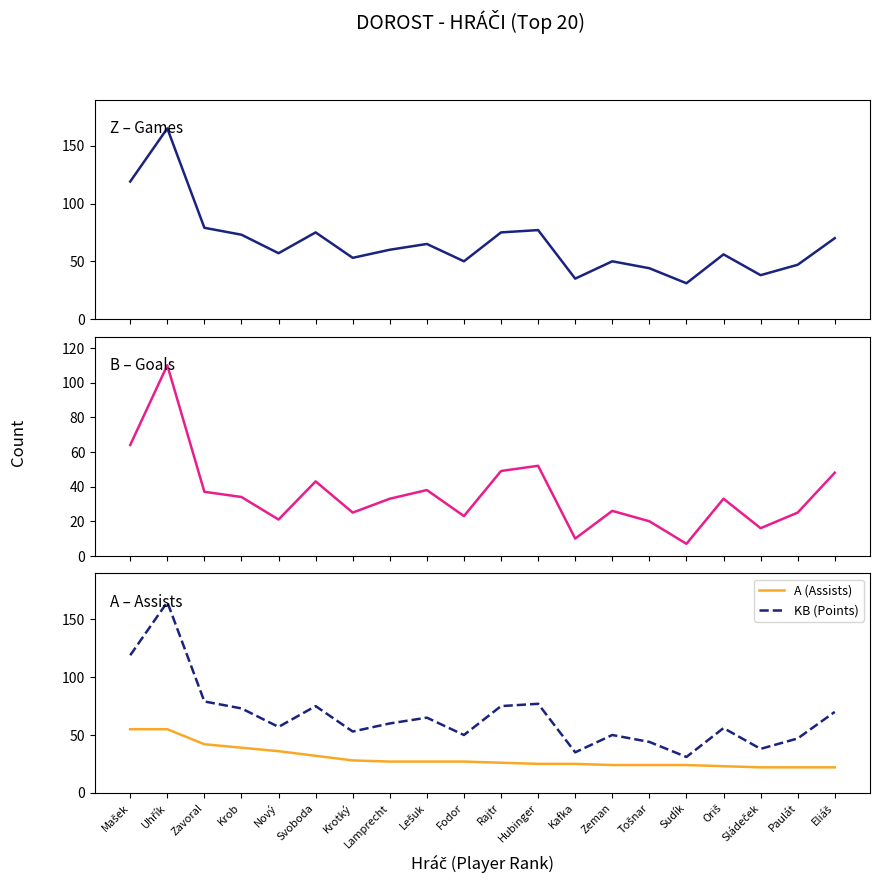

Which series changed the most between Mašek and Zavoral?

Z (Games)